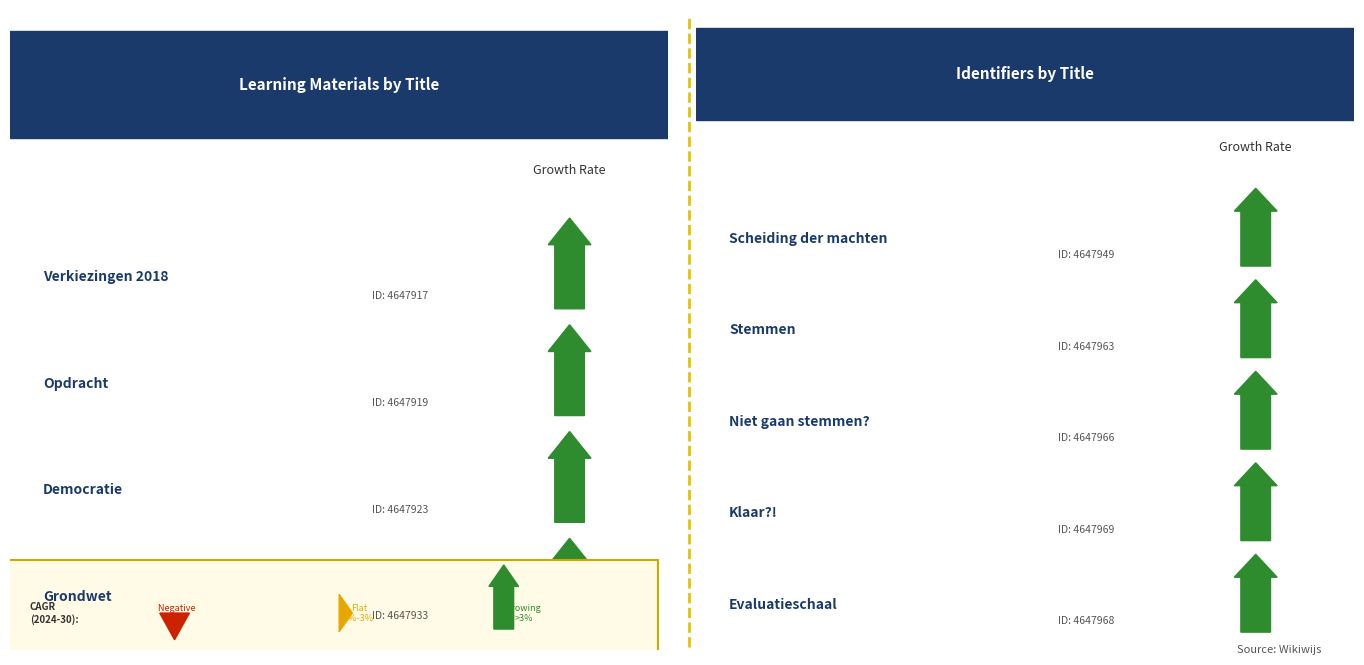

Which category has the lowest value across all series?

Verkiezingen 2018